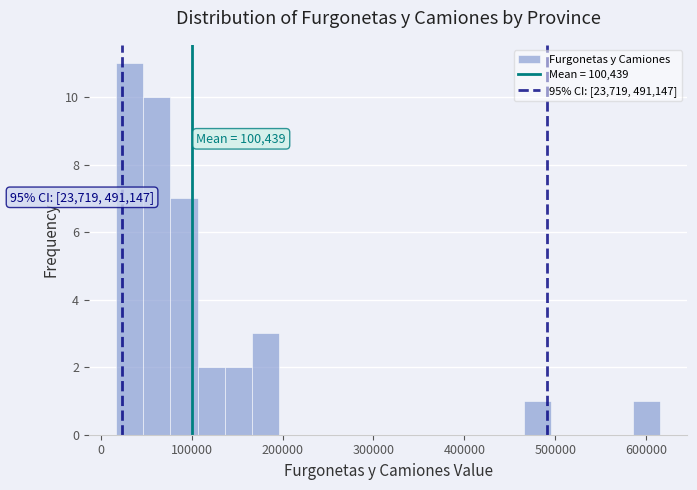

Read against the x-axis, roughly where is the centre of the tallest bar?

30000